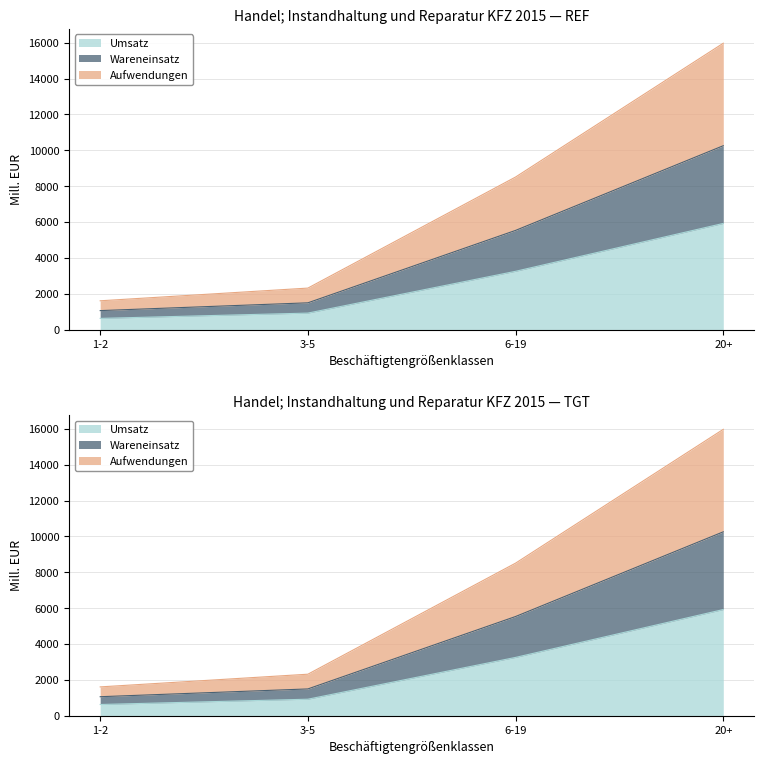

Which category has the lowest value across all series?

1-2